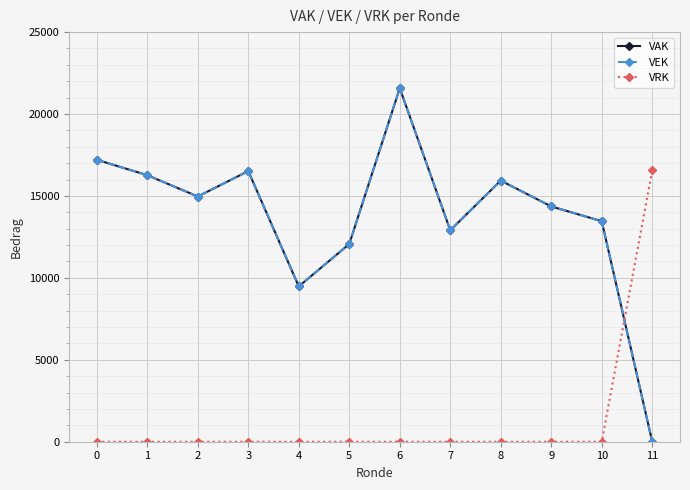

At which category is the sum across all series the highest?

6